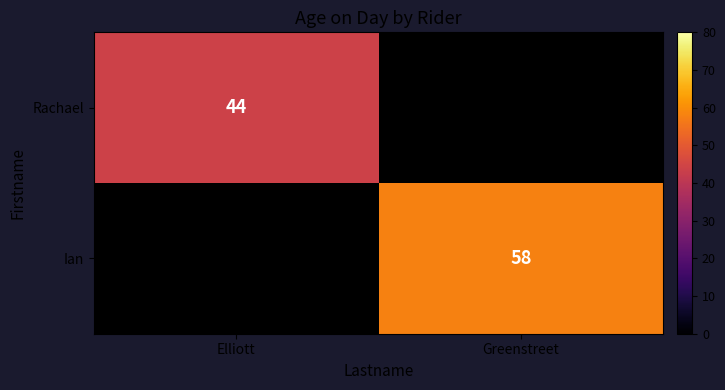

Which label corresponds to the smallest value in the chart?

Elliott